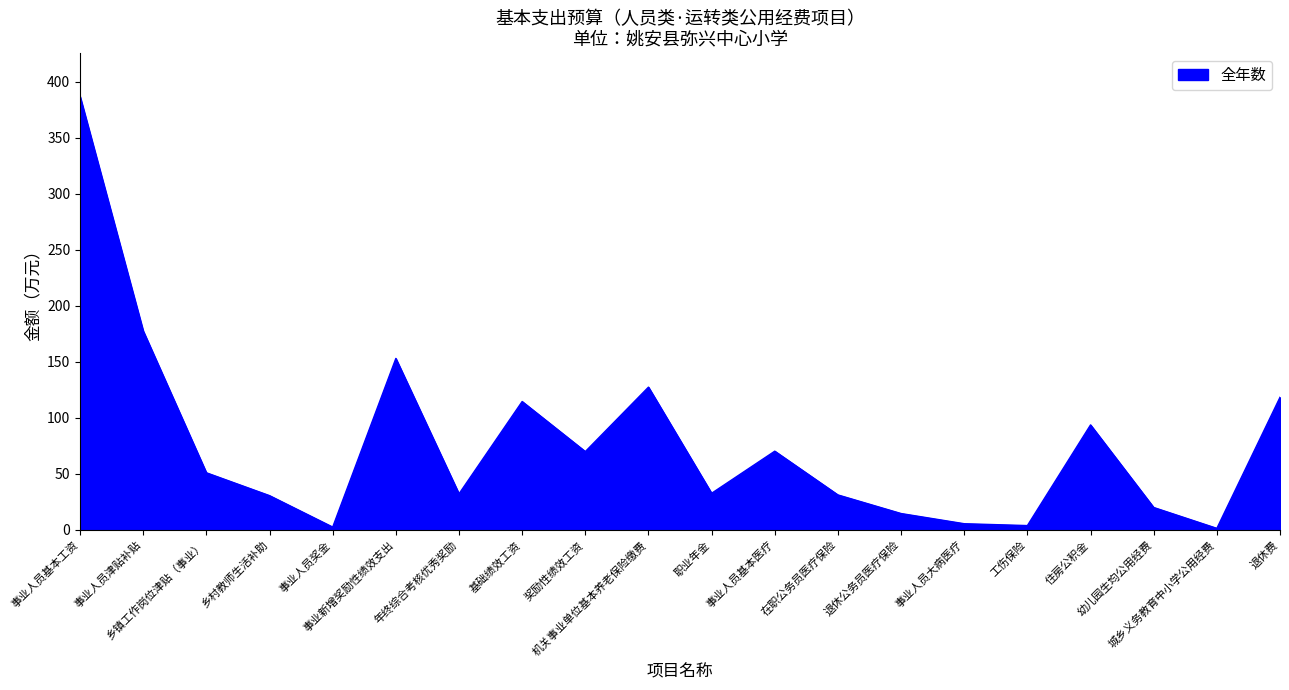

What is the difference between the maximum and minimum values?

385.2